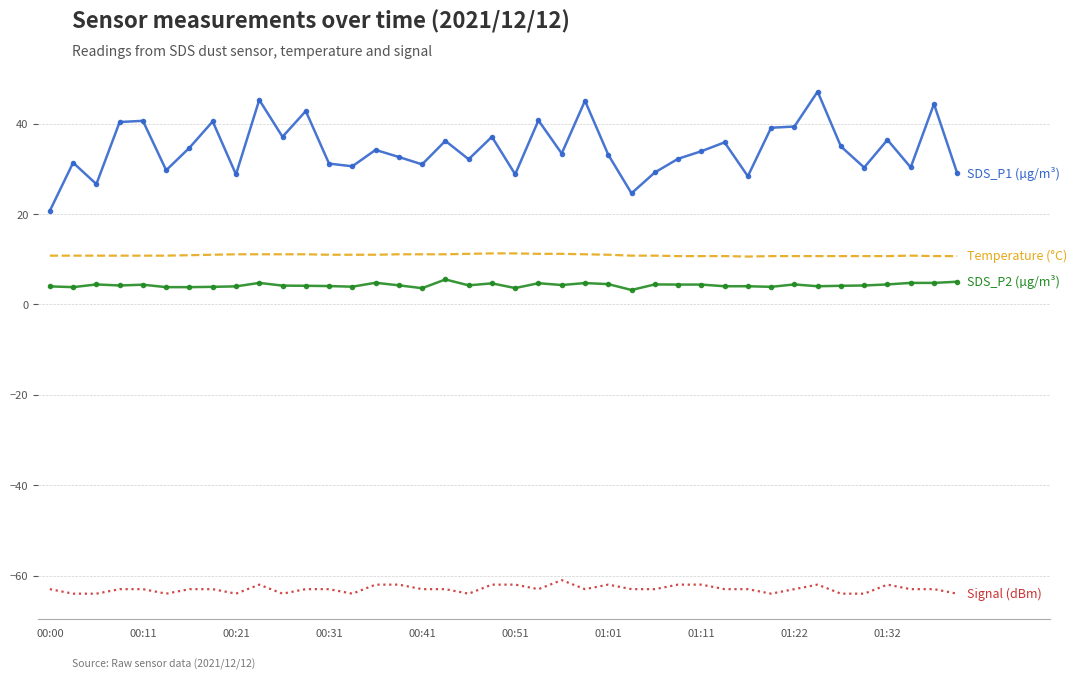

What is the minimum value shown in the chart?

-64.0